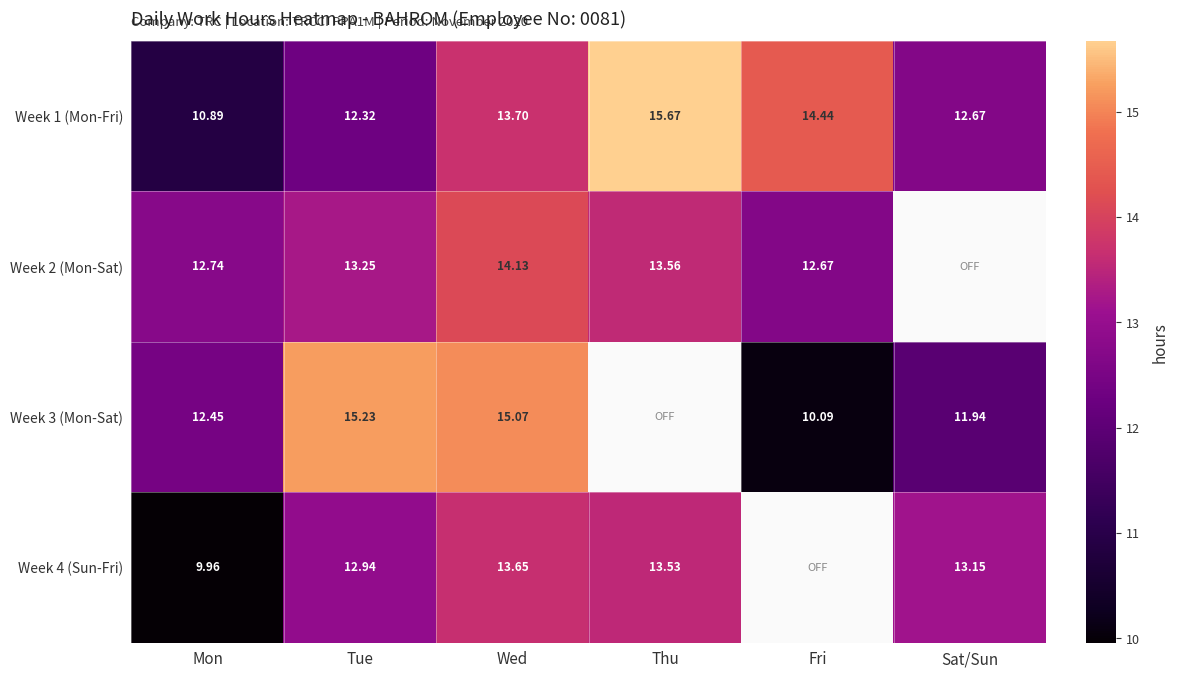

The Week 2 (Mon-Sat) series shows 19.6 at Mon. True or false?

False